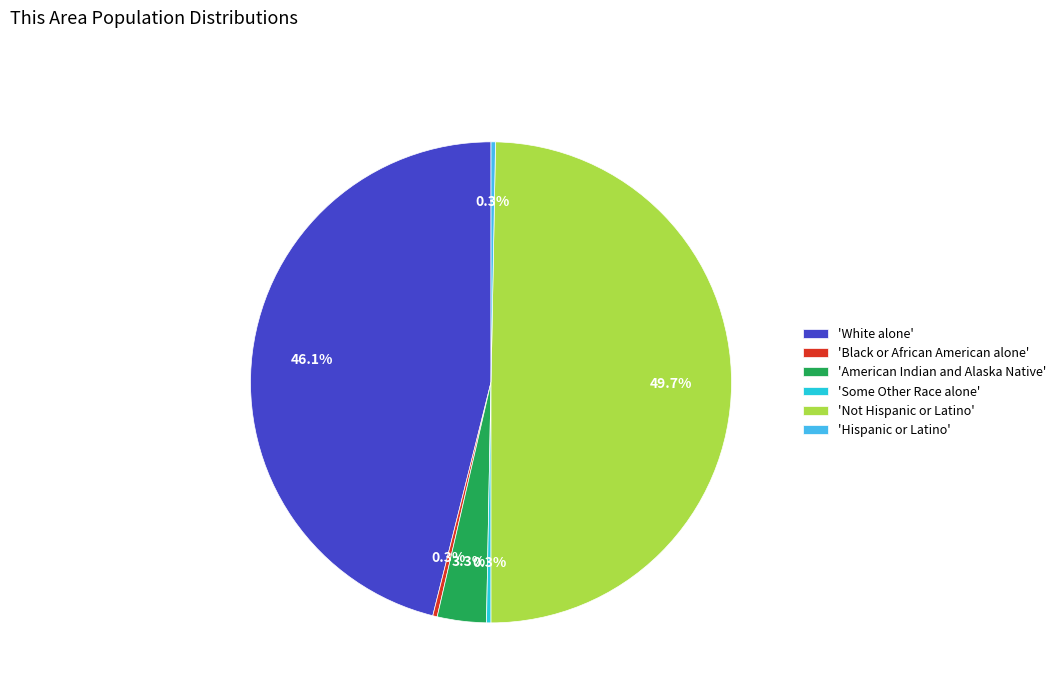

Count the number of slices in the pie.

6